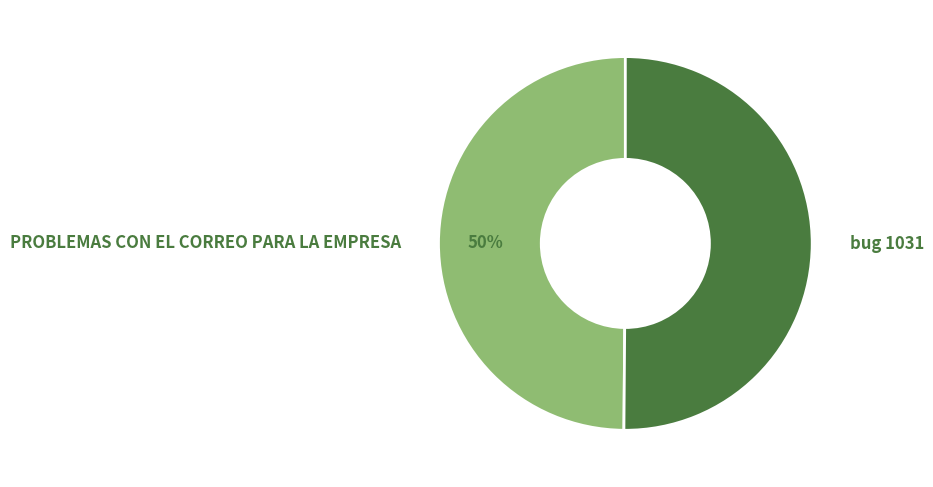

Approximately how many times larger is the value at PROBLEMAS CON EL CORREO PARA LA EMPRESA compared to bug 1031?

1.0